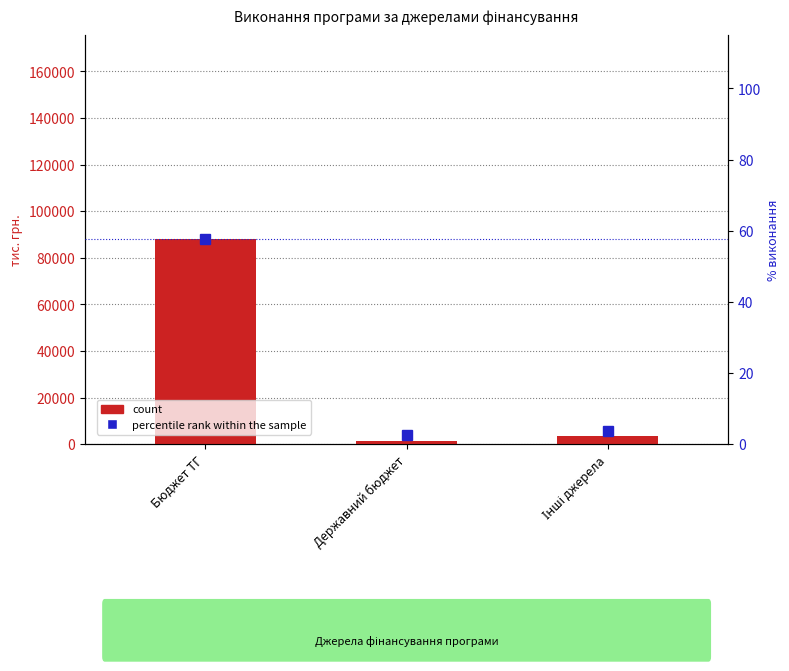

What is the value of the percentile rank within the sample bar at the 2nd from the left?

2.6